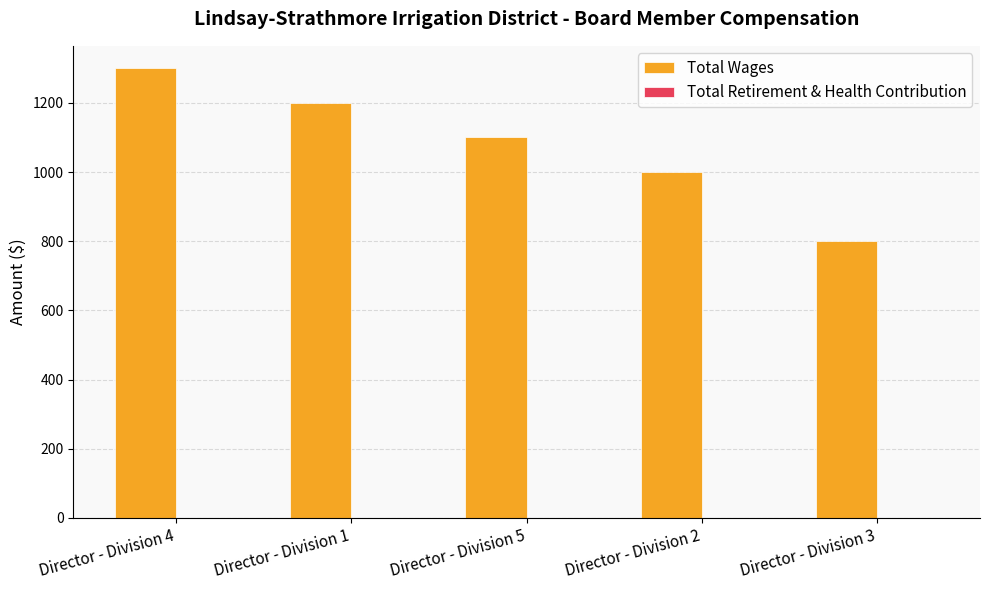

Read the value at Director - Division 3.

800